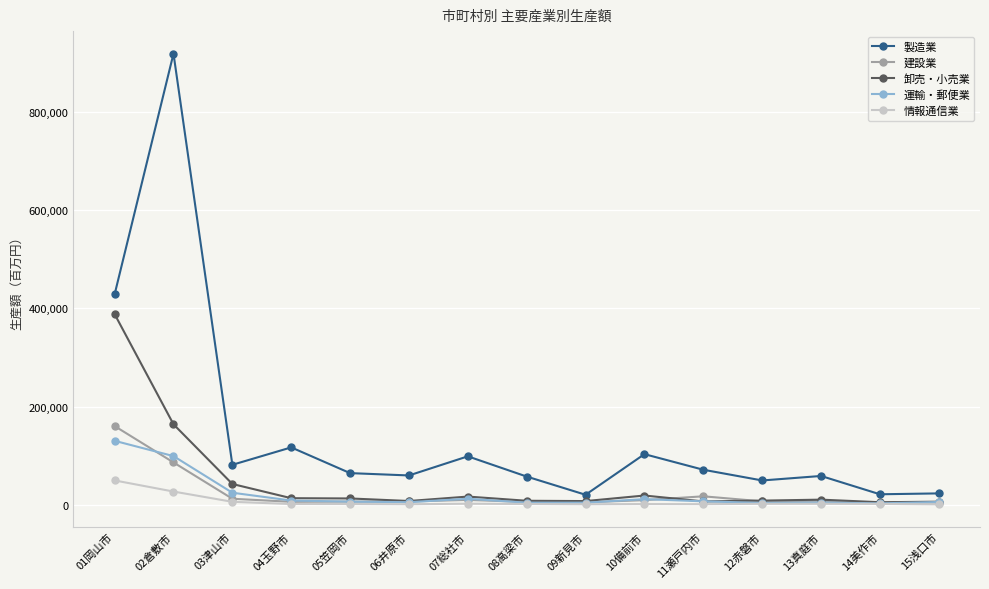

At which category does the chart reach its peak across all series?

02倉敷市